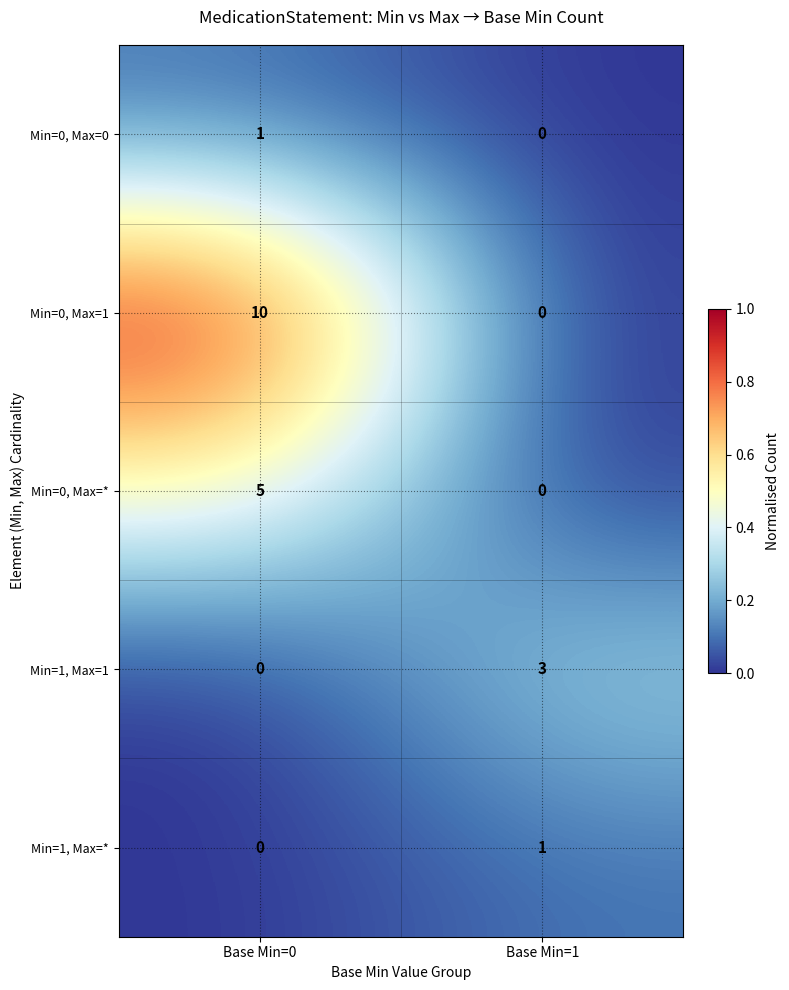

At which label is Min=0, Max=0 closest to 0?

Base Min=1